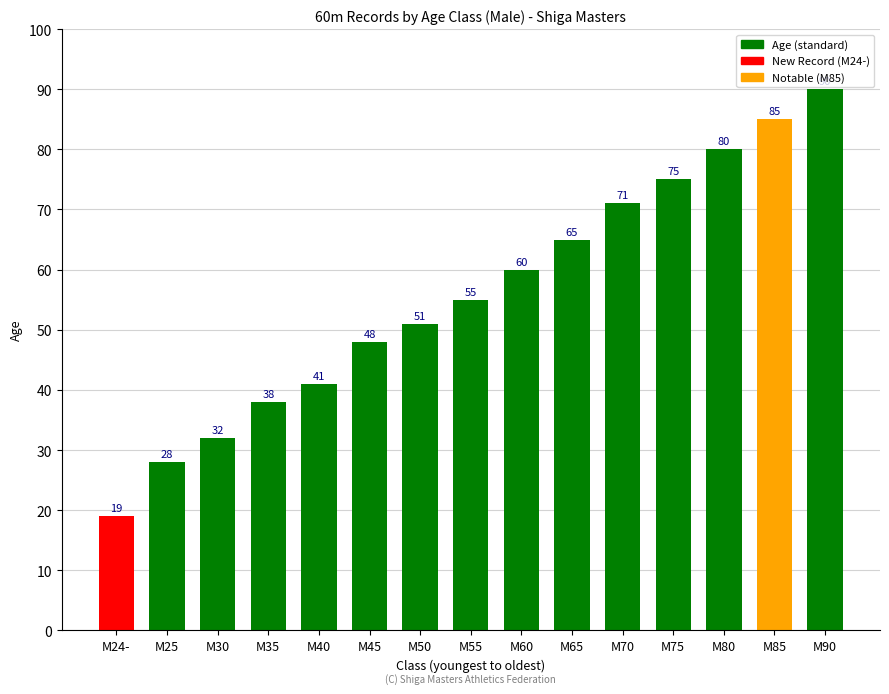

What is the greatest value displayed?

90